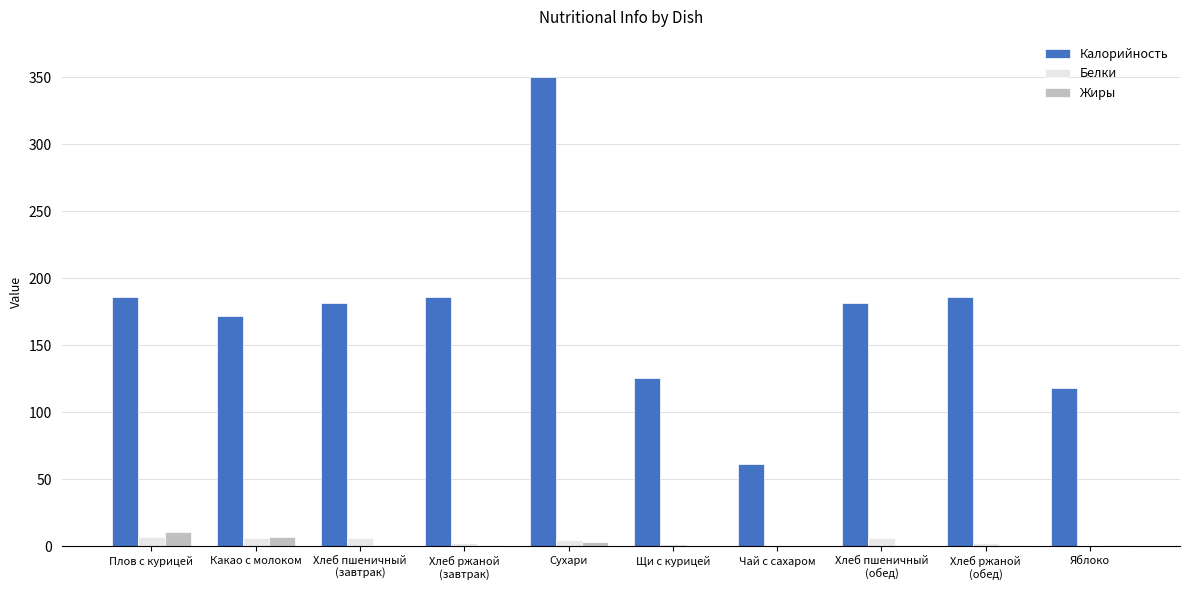

At which category is the sum across all series the highest?

Сухари